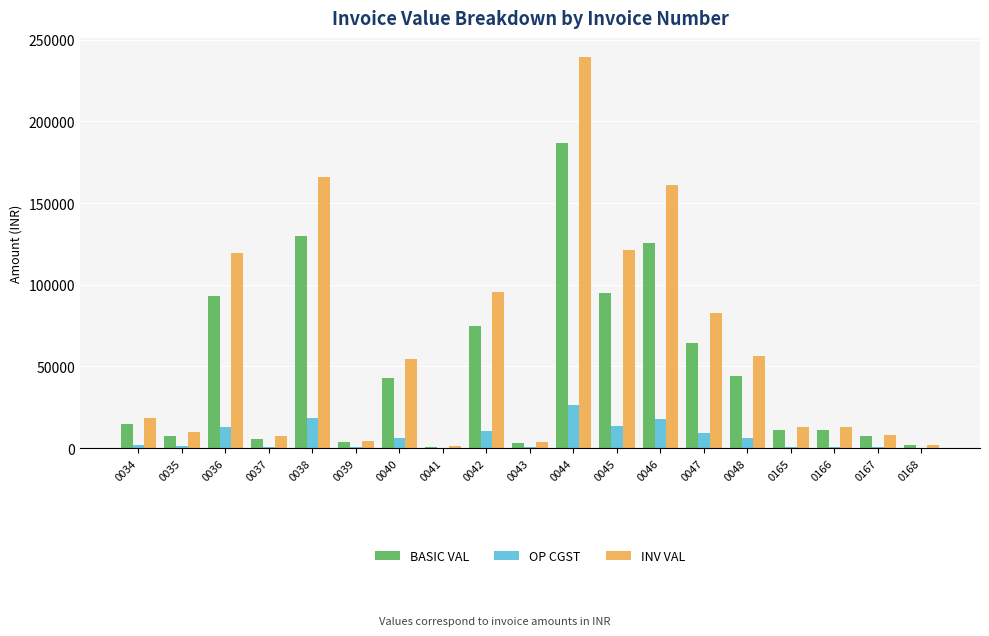

Between 0037 and 0048, which series saw the biggest shift?

INV VAL